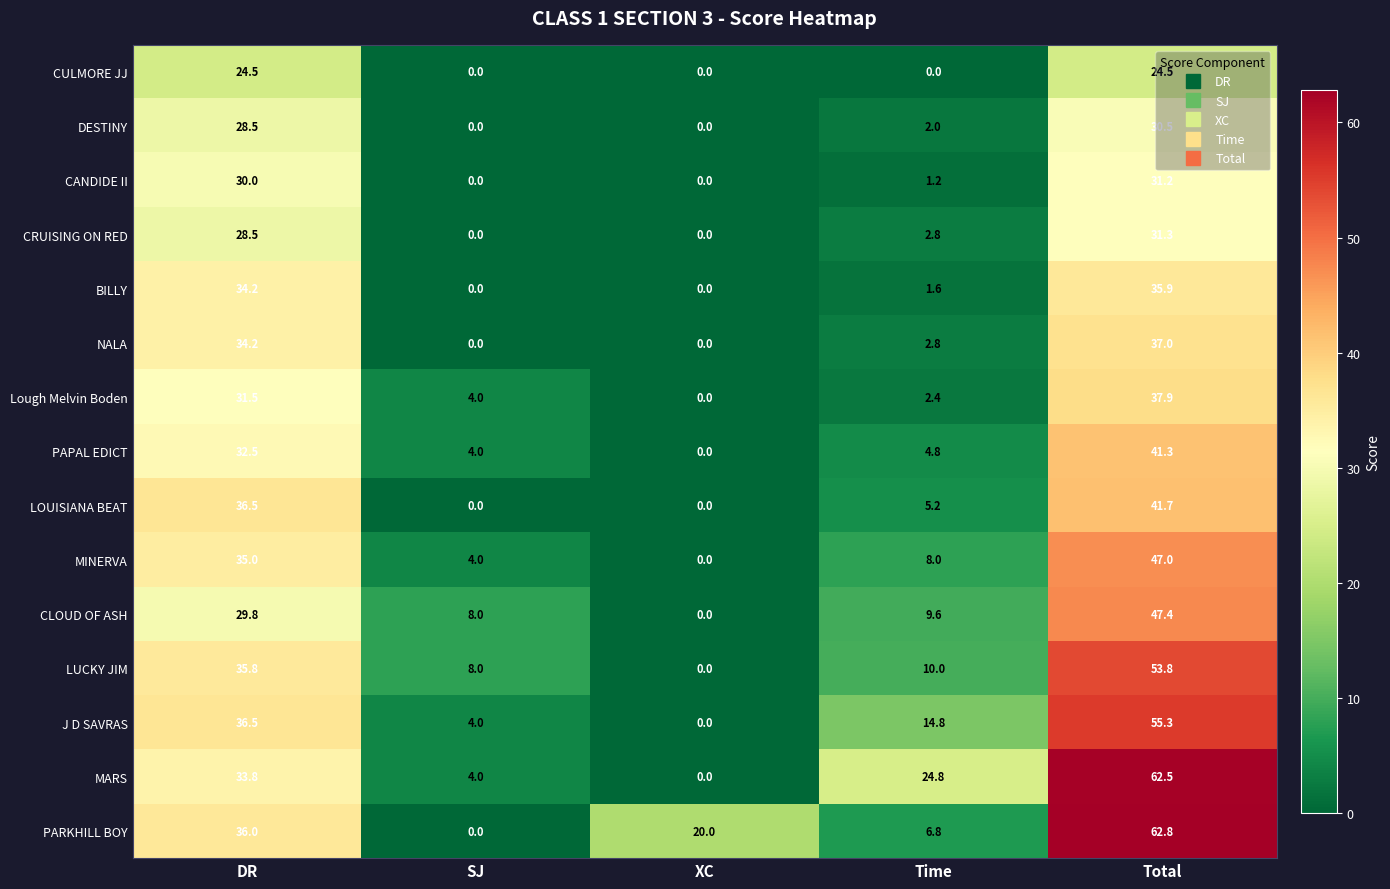

Which series has the largest total across all categories?

PARKHILL BOY